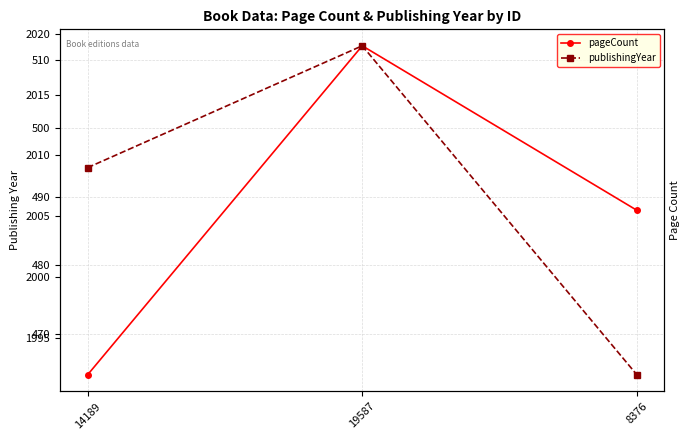

How many values in the publishingYear series are below 2009?

1